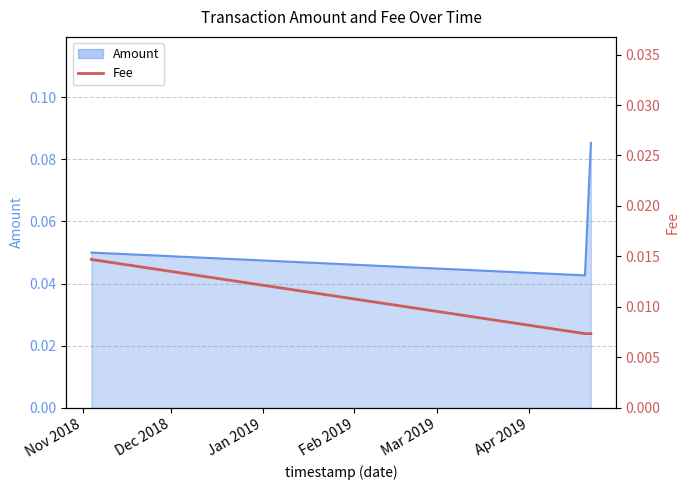

What is the label of the 3rd point from the right?

Nov 2018